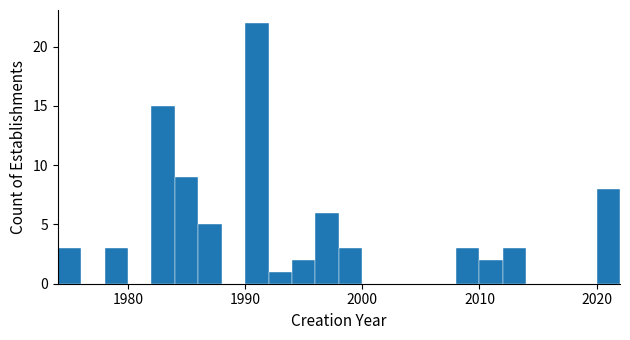

Read against the x-axis, roughly where is the centre of the tallest bar?

1991